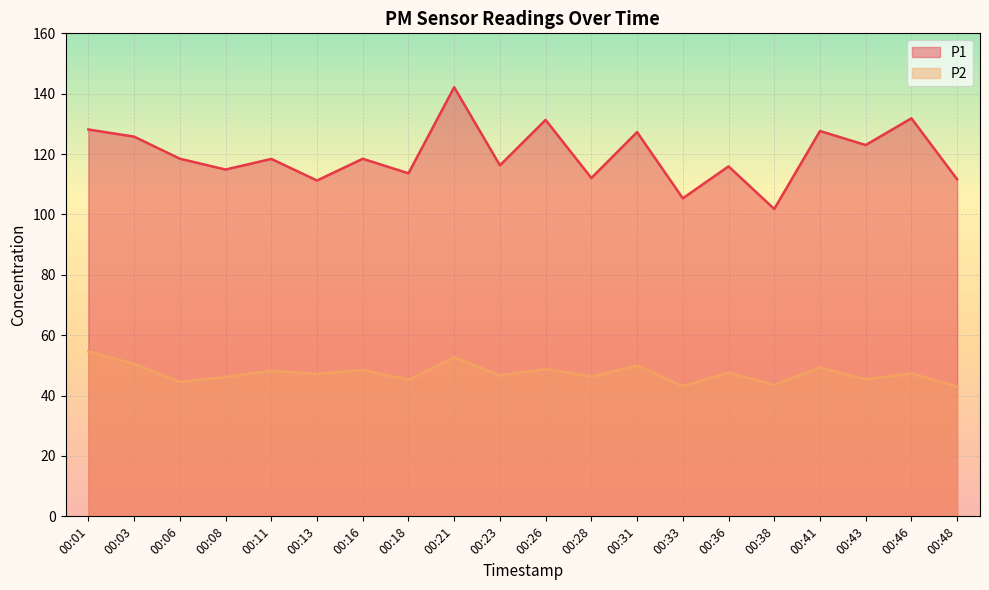

Is the value of P2 at 00:26 greater than the value of P1 at 00:01?

No